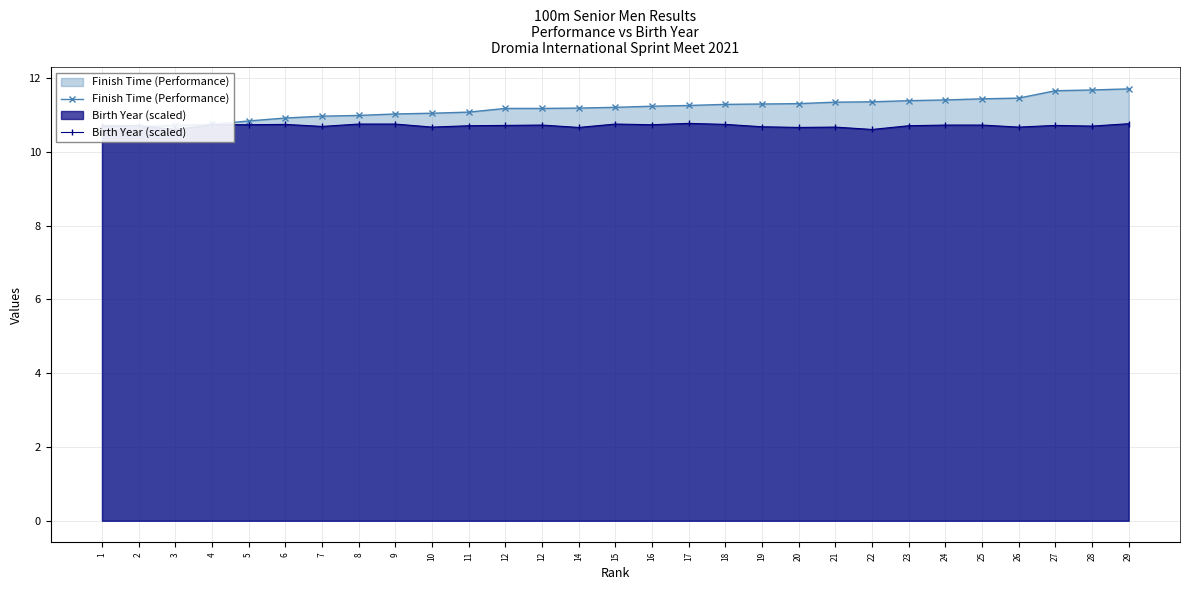

Reading left to right, extract all data points from this chart.

Finish Time (Performance): 1=10.6	2=10.7	3=10.7	4=10.8	5=10.8	6=10.9	7=11.0	8=11.0	9=11.0	10=11.1	11=11.1	12=11.2	12=11.2	14=11.2	15=11.2	16=11.2	17=11.3	18=11.3	19=11.3	20=11.3	21=11.3	22=11.4	23=11.4	24=11.4	25=11.4	26=11.5	27=11.7	28=11.7	29=11.7
Birth Year (scaled): 1=10.7	2=10.7	3=10.6	4=10.7	5=10.7	6=10.7	7=10.7	8=10.8	9=10.8	10=10.7	11=10.7	12=10.7	12=10.7	14=10.7	15=10.8	16=10.7	17=10.8	18=10.7	19=10.7	20=10.7	21=10.7	22=10.6	23=10.7	24=10.7	25=10.7	26=10.7	27=10.7	28=10.7	29=10.8